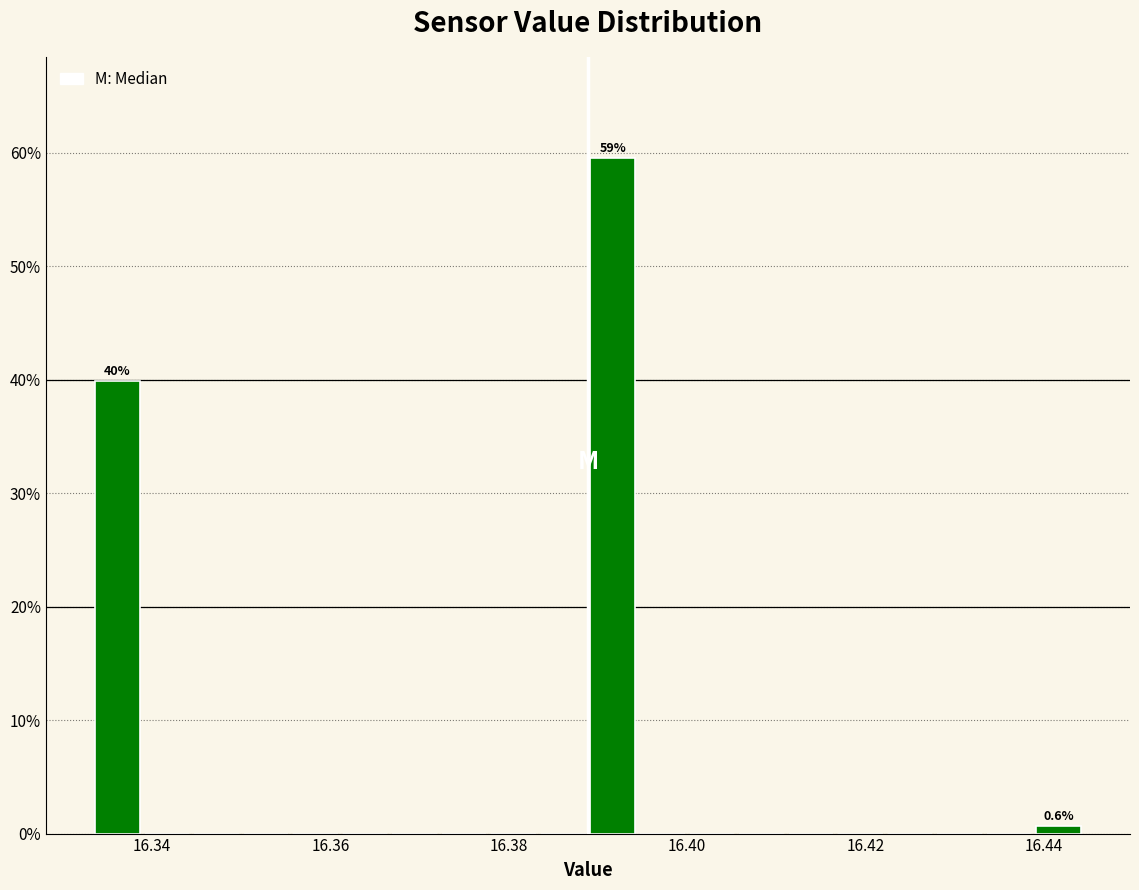

Around what value on the x-axis is the tallest bar? Give the approximate position of its centre, as read against the axis.

16.392